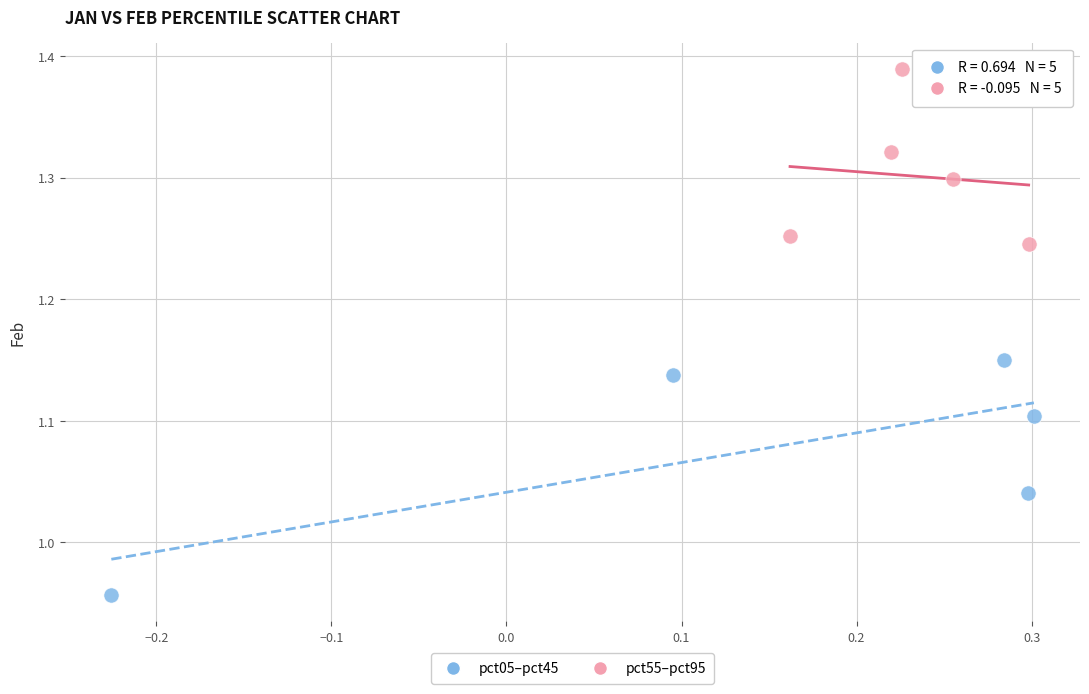

Which series has the largest Y range (max minus min)?

pct05–pct45